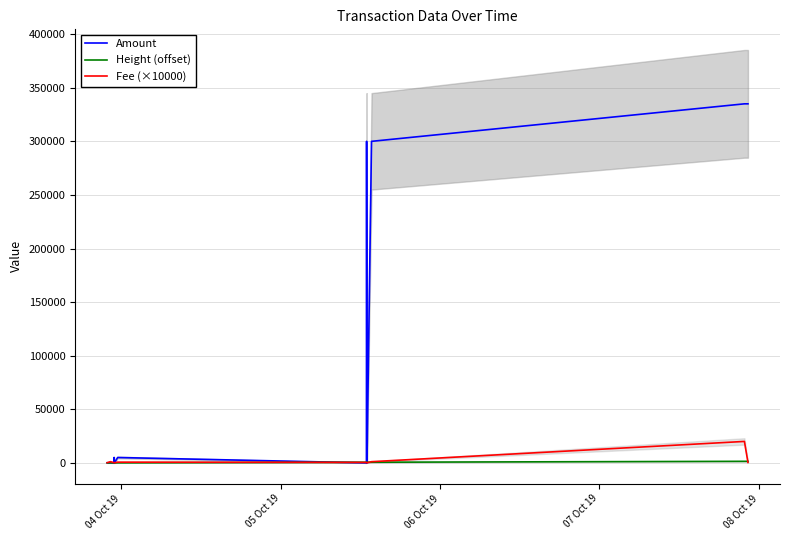

Is this an area chart (filled region under the line)?

No